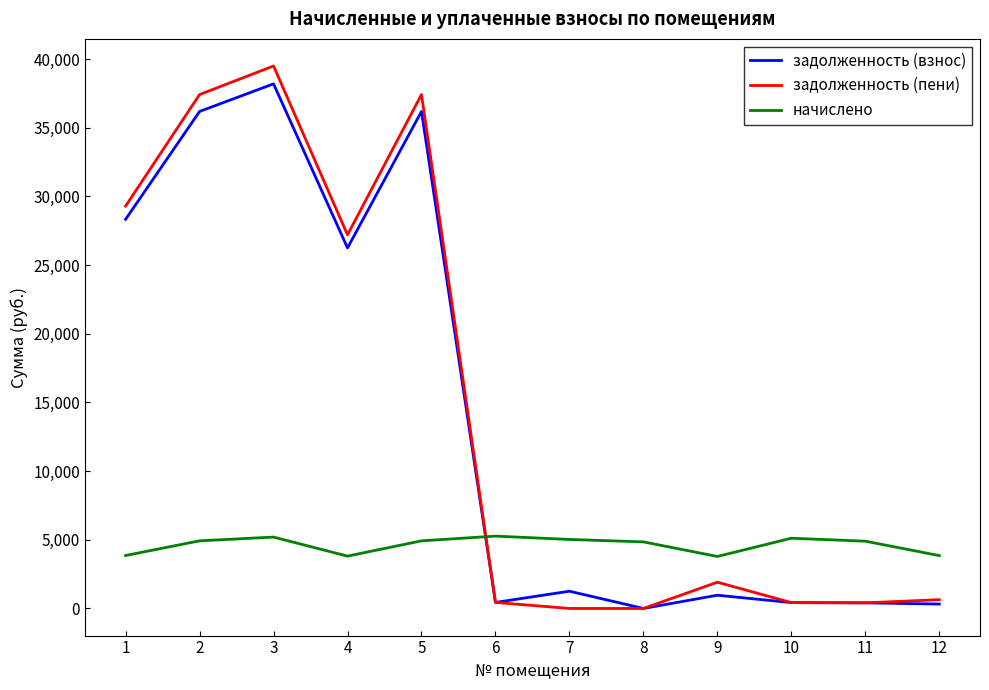

Which series has the widest spread of values?

задолженность (пени)